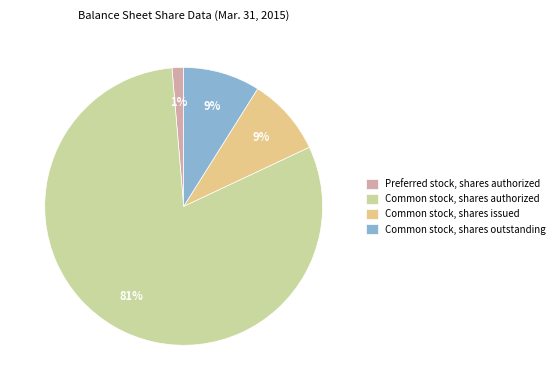

What is the largest slice in the pie chart?

Common stock, shares authorized